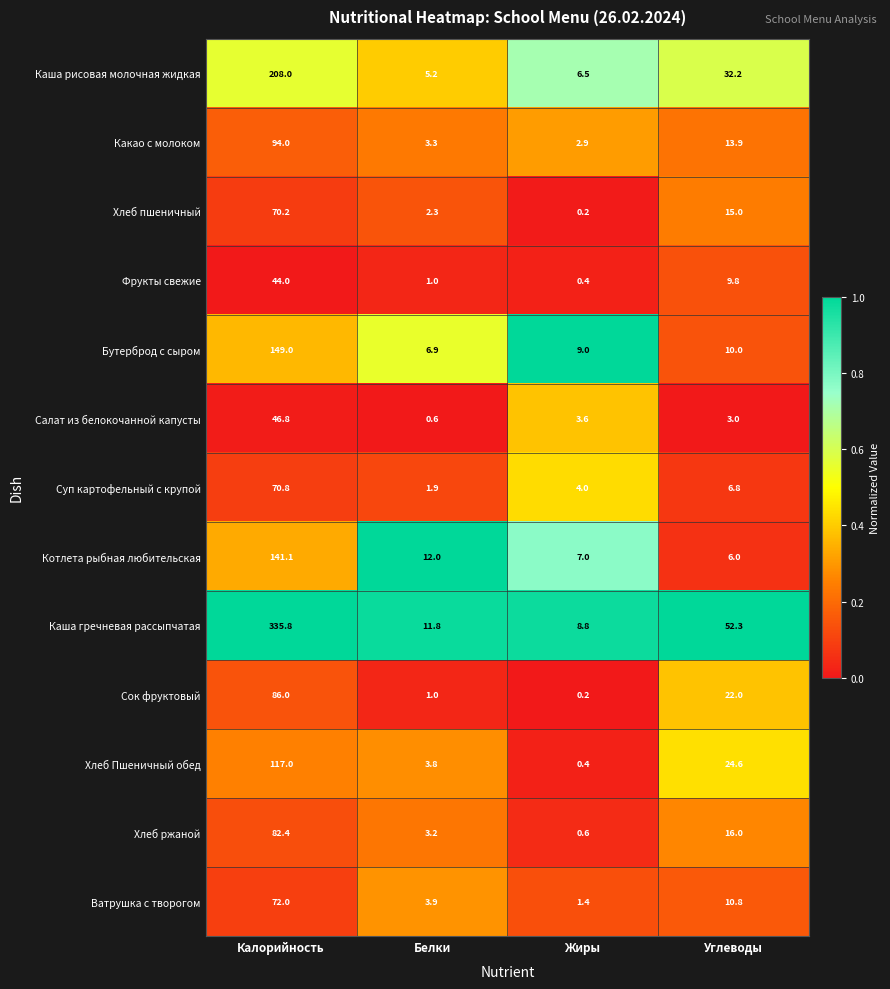

At which category does the chart reach its minimum across all series?

Жиры